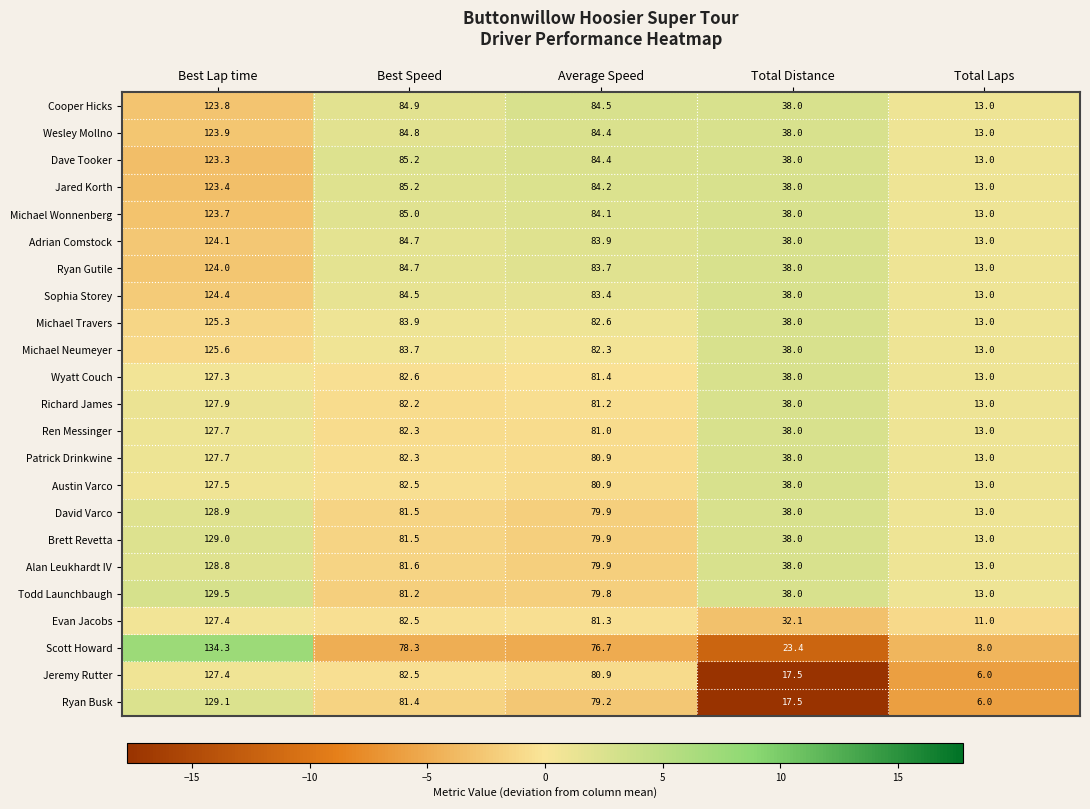

True or false: Ren Messinger has a value of 29.5 at Average Speed.

False